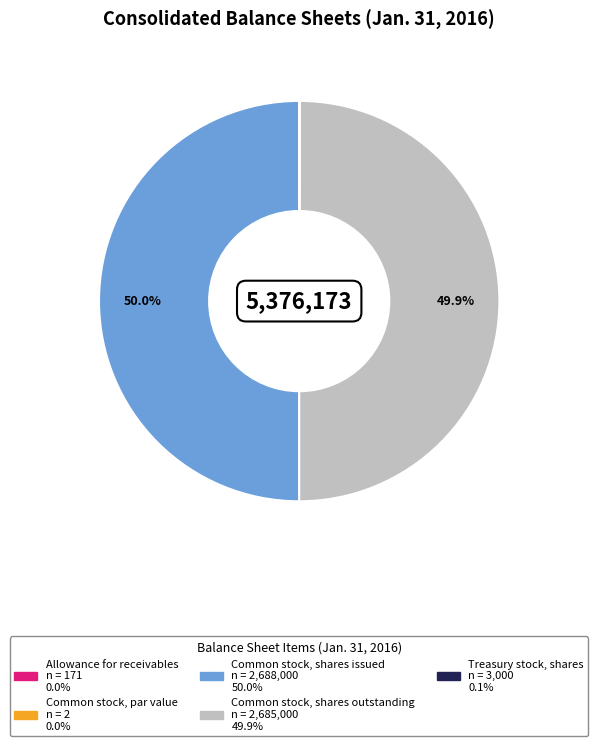

Combined, do Common stock, shares issued and Common stock, shares outstanding account for over 50%?

Yes